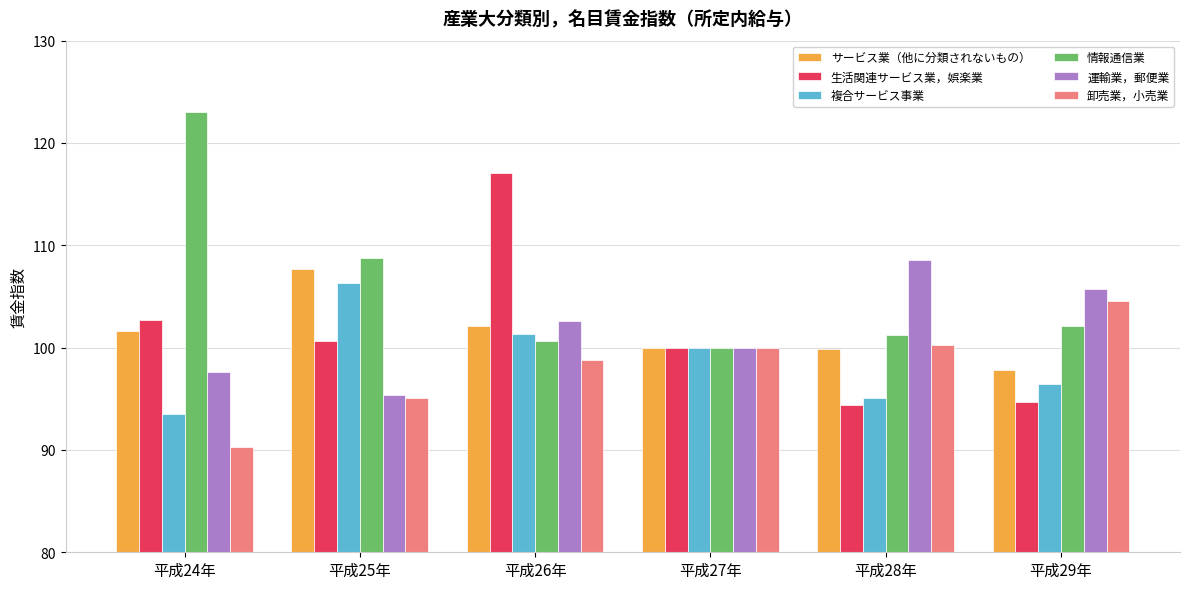

What is the label of the 6th bar from the left?

平成29年